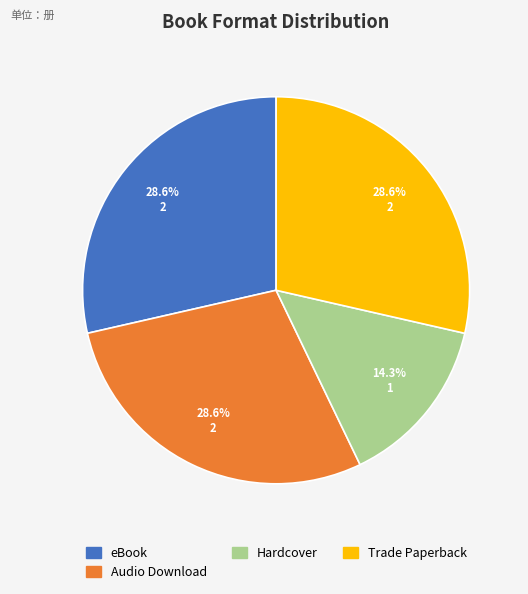

Which category has the smallest portion of the pie?

Hardcover